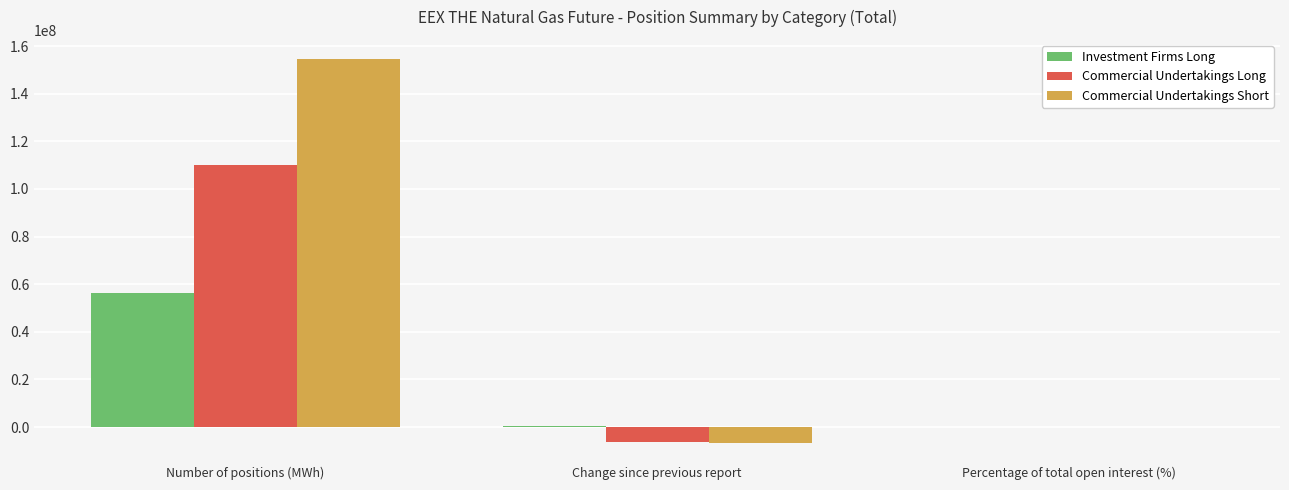

What is the sum of all Investment Firms Long values?

56596059.0